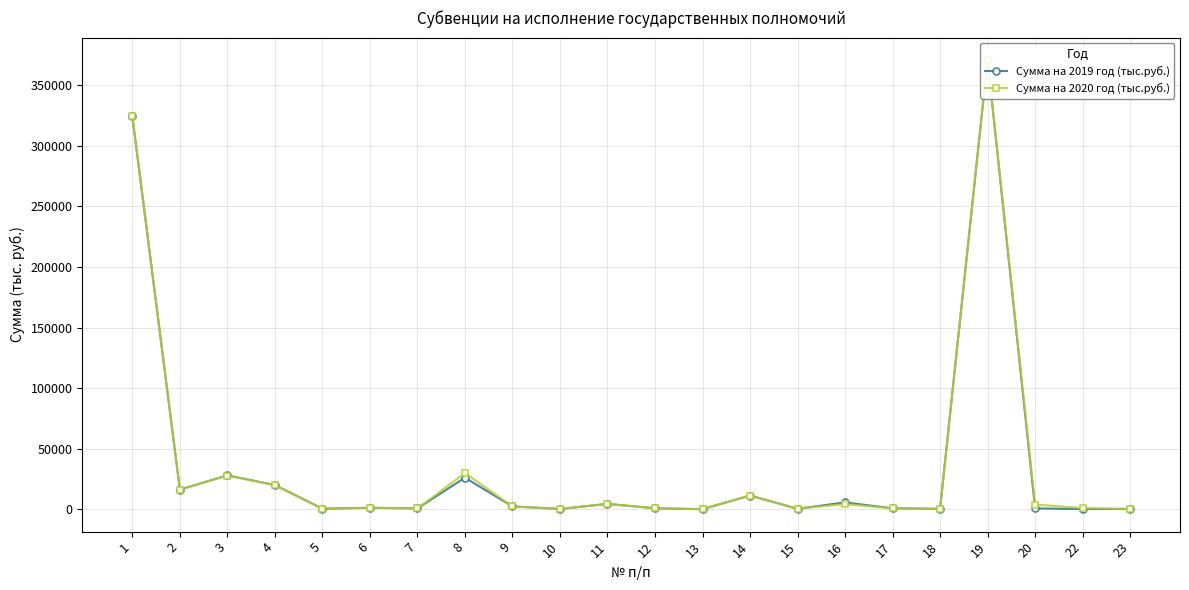

True or false: Сумма на 2020 год (тыс.руб.) and Сумма на 2019 год (тыс.руб.) intersect in this chart.

False